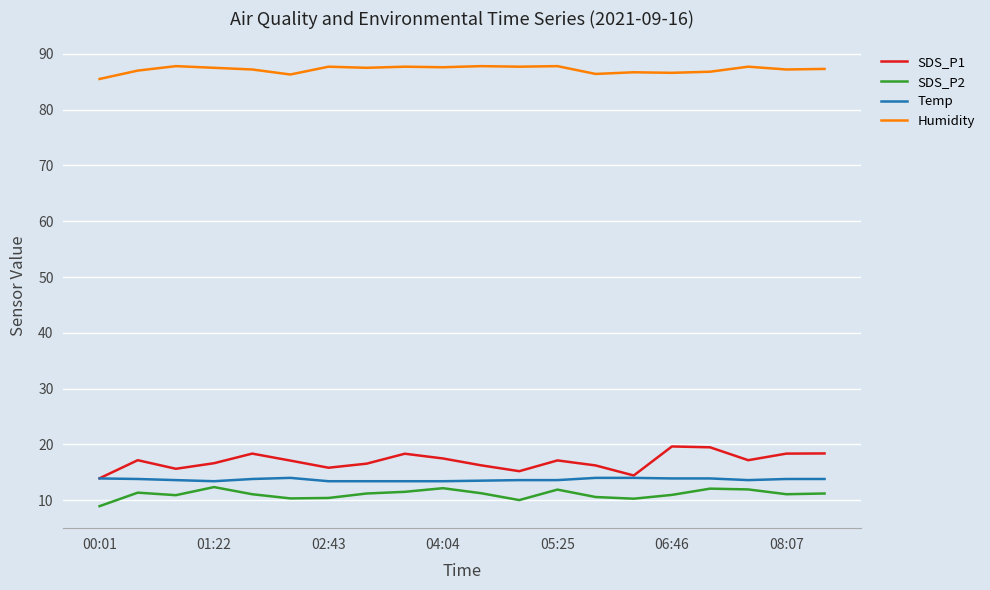

Which series has the widest spread of values?

SDS_P1